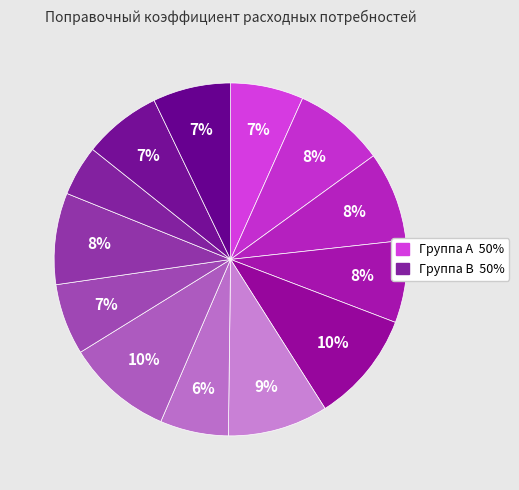

Count the number of slices in the pie.

13